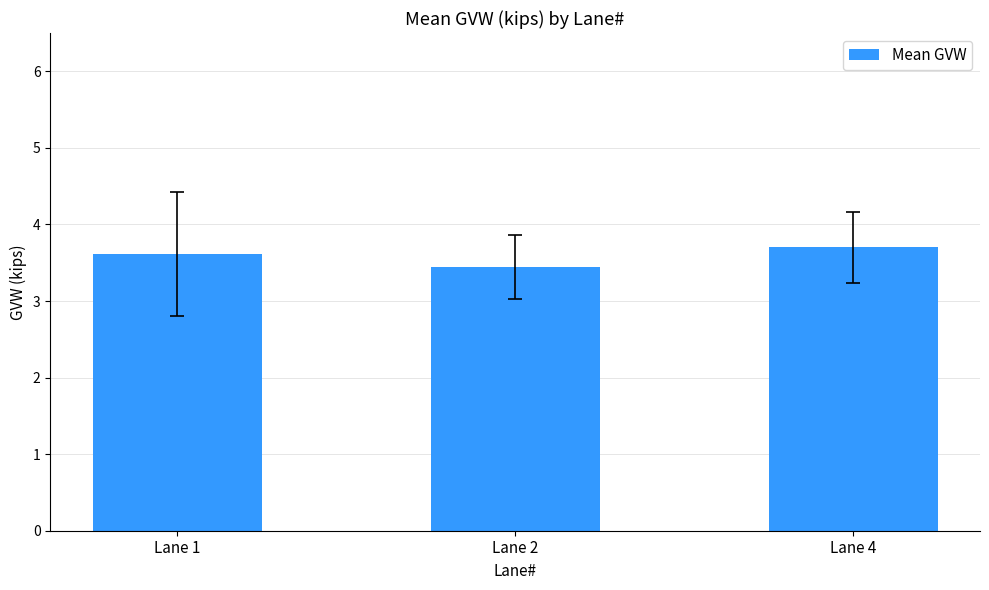

True or false: the data shows 3.4 at Lane 2.

True